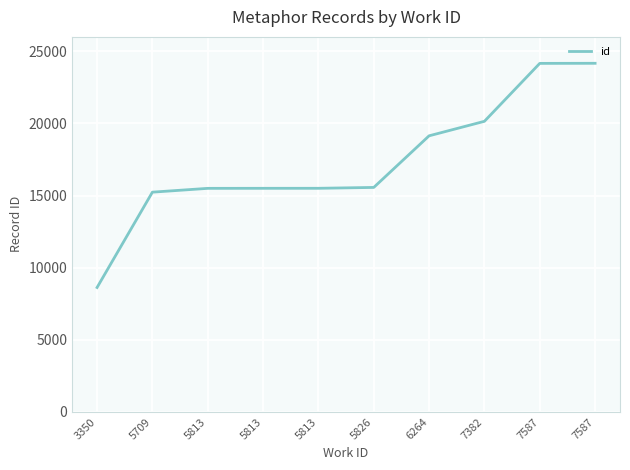

What is the value of the 2nd point from the left?

15233